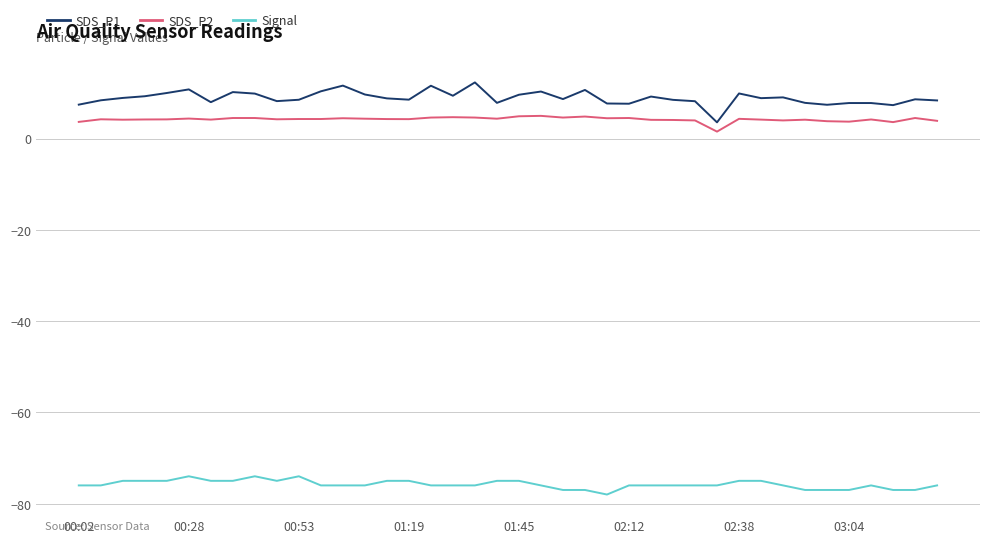

True or false: Signal and SDS_P2 cross at least once.

False